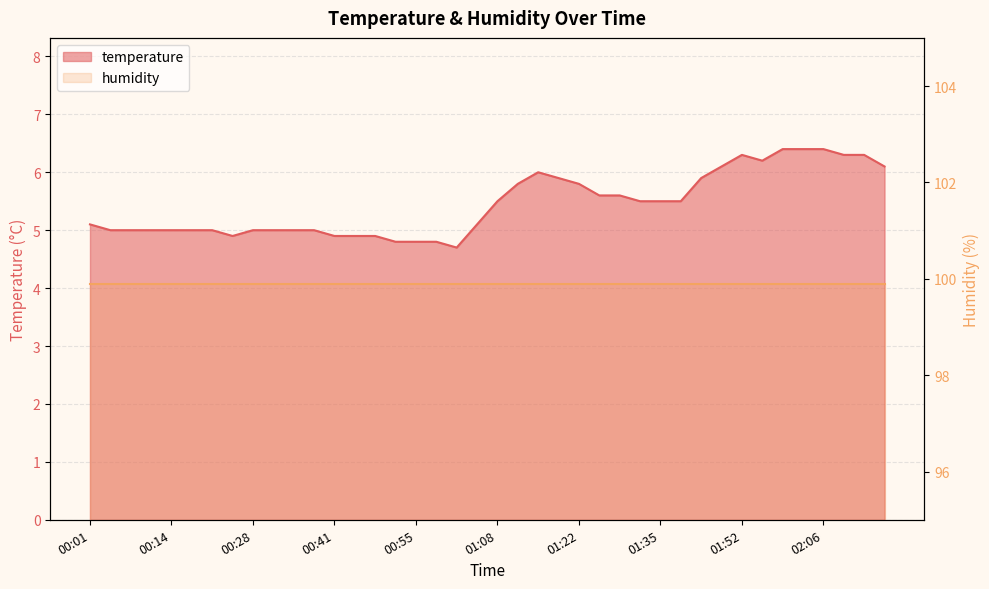

Rank the categories by value from lowest to highest.

01:02, 00:52, 00:55, 00:58, 00:24, 00:41, 00:45, 00:48, 00:04, 00:08, 00:11, 00:14, 00:18, 00:21, 00:28, 00:31, 00:35, 00:38, 00:01, 01:05, 01:08, 01:32, 01:35, 01:39, 01:25, 01:29, 01:12, 01:22, 01:18, 01:42, 01:15, 01:45, 02:16, 01:56, 01:52, 02:09, 02:13, 01:59, 02:02, 02:06